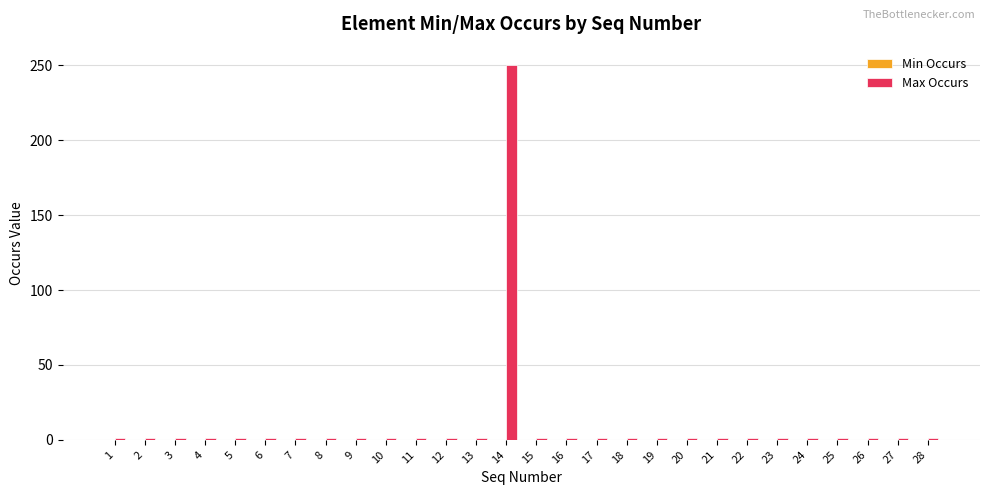

Reading left to right, list all the values displayed in this chart.

1	1	1	1	1	1	1	1	1	1	1	1	1	250	1	1	1	1	1	1	1	1	1	1	1	1	1	1